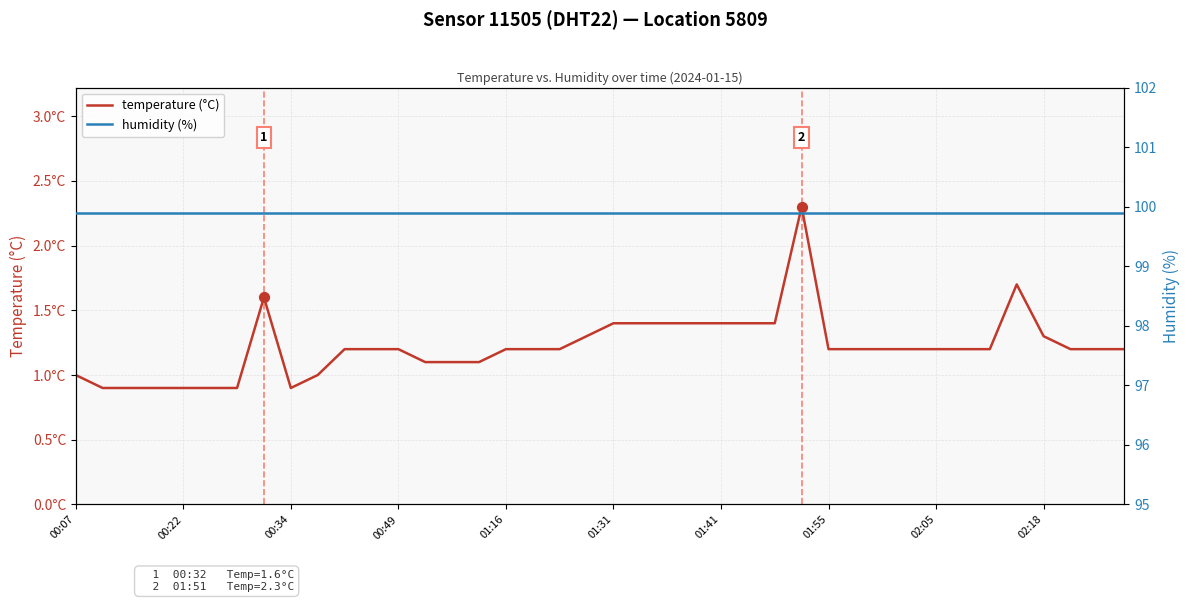

What are all the series names shown in the legend?

temperature (°C), humidity (%)